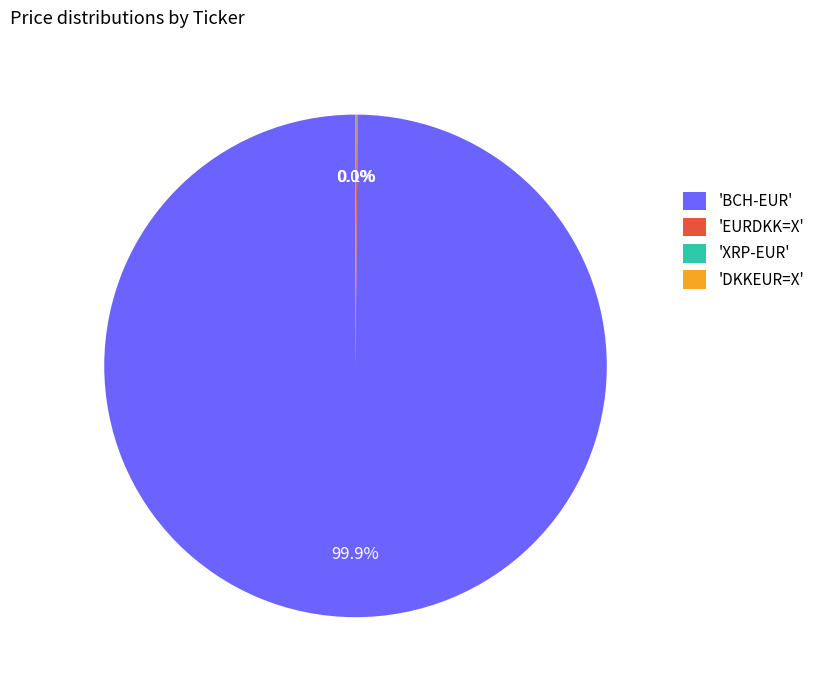

What is the majority slice?

'BCH-EUR'